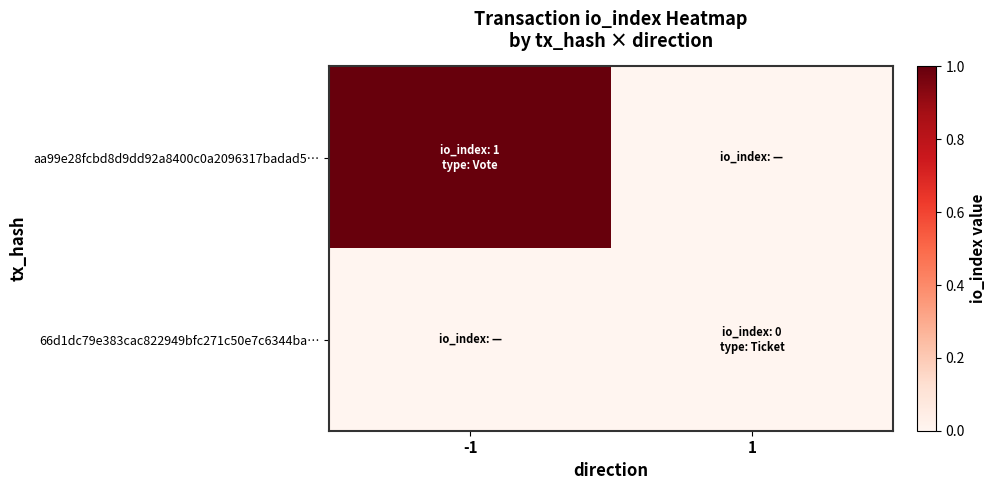

List the series in order of their peak value, lowest first.

66d1dc79e383cac822949bfc271c50e7c6344ba…, aa99e28fcbd8d9dd92a8400c0a2096317badad5…